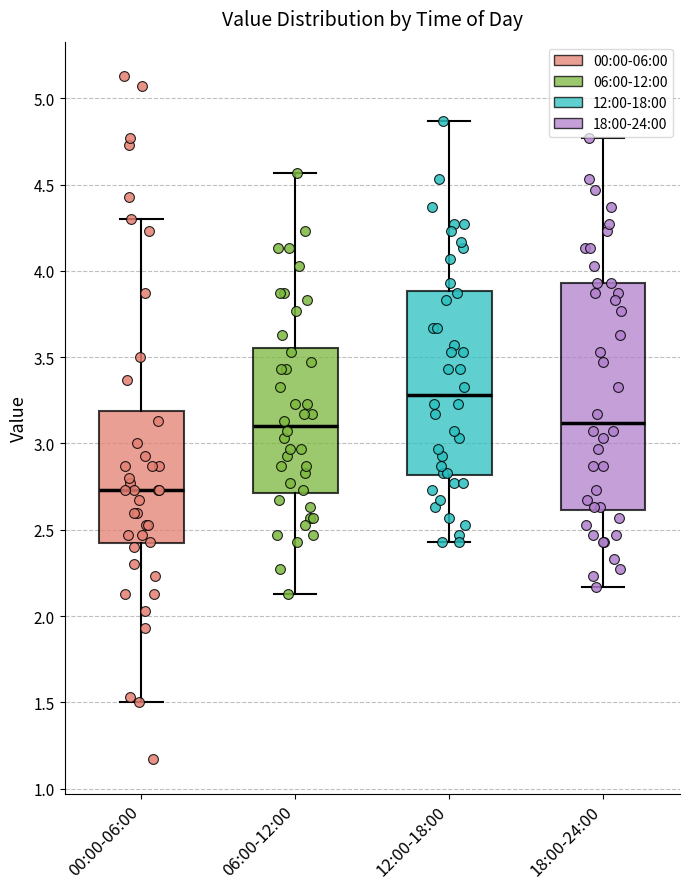

Reading left to right, transcribe this box plot: for each box, give where its median line is, the range the box spans, and where its two whiskers end, as read against the y-axis. The values are not printed on the chart, so give them approximately, as read against the axis.

00:00-06:00: median 2.75, box 2.40 to 3.20, whiskers 1.50 to 4.30
06:00-12:00: median 3.10, box 2.70 to 3.55, whiskers 2.15 to 4.55
12:00-18:00: median 3.30, box 2.80 to 3.90, whiskers 2.45 to 4.85
18:00-24:00: median 3.10, box 2.60 to 3.95, whiskers 2.15 to 4.75